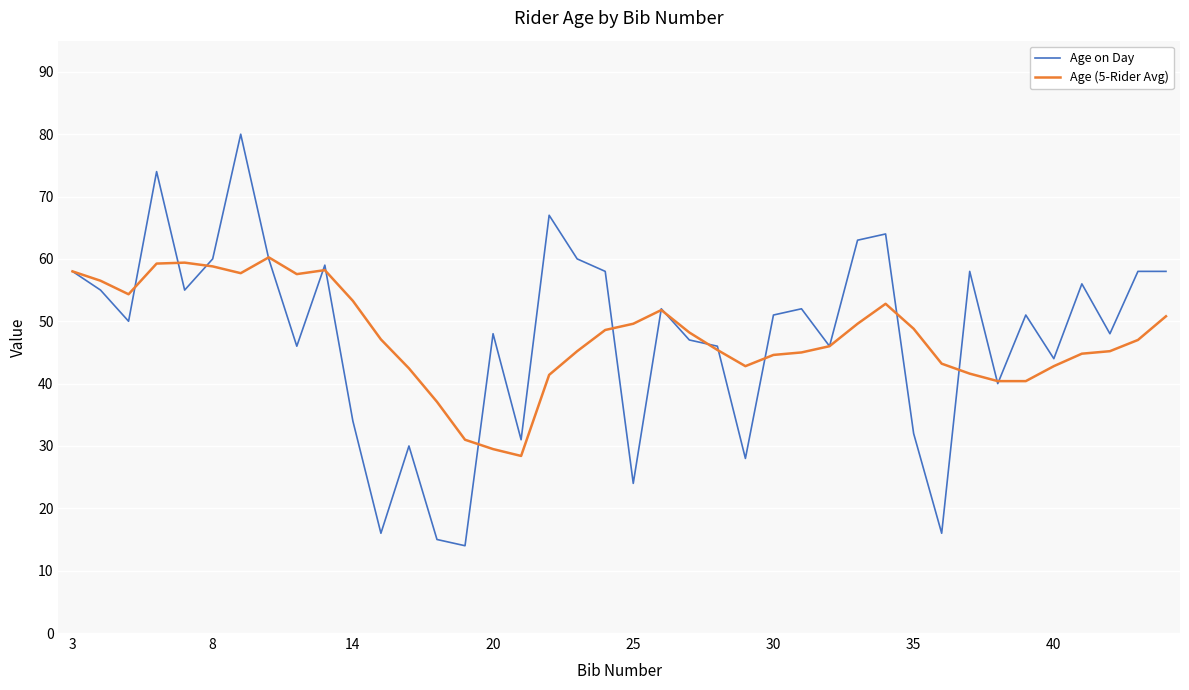

List the series in order of their peak value, highest first.

Age on Day, Age (5-Rider Avg)